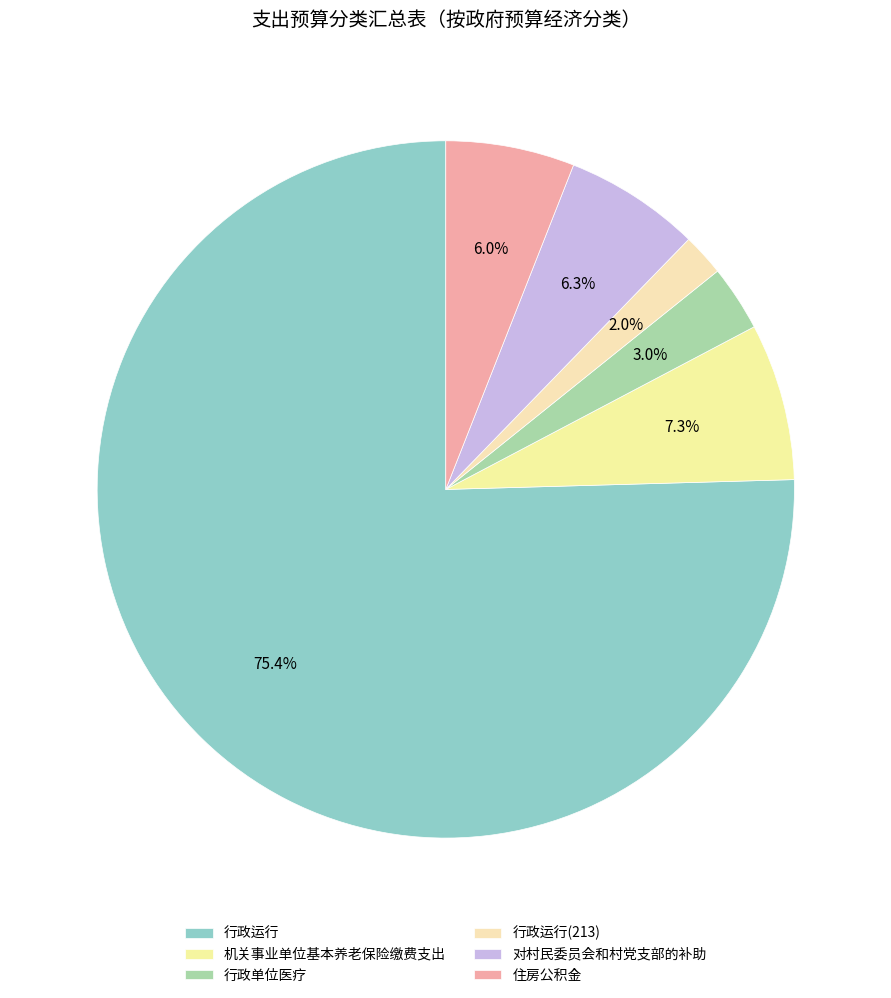

To the nearest percent, what is the difference between the largest and smallest slice percentages?

73%